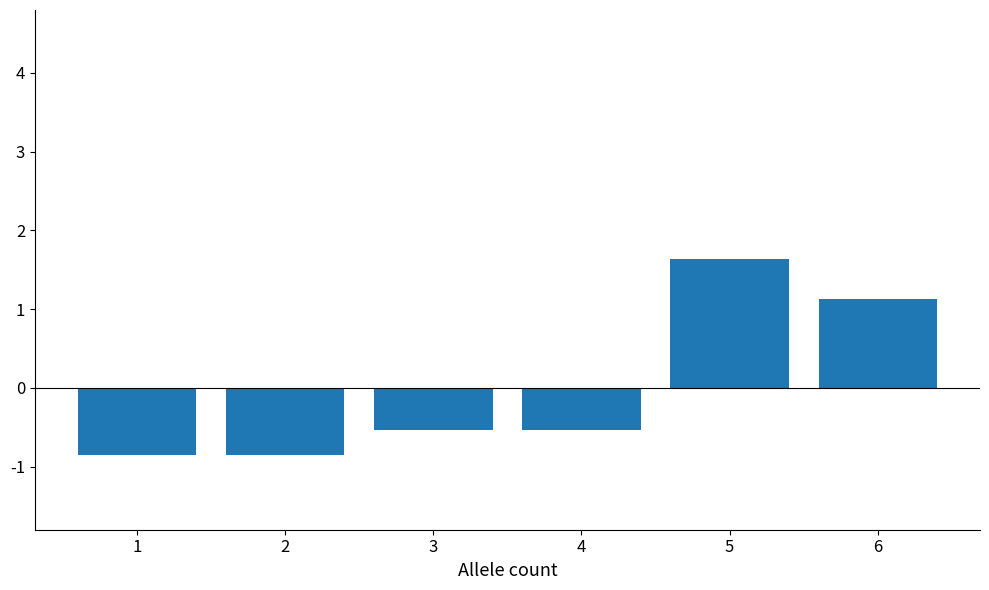

Reading left to right, what are all the values shown in this chart?

-0.9	-0.9	-0.5	-0.5	1.6	1.1